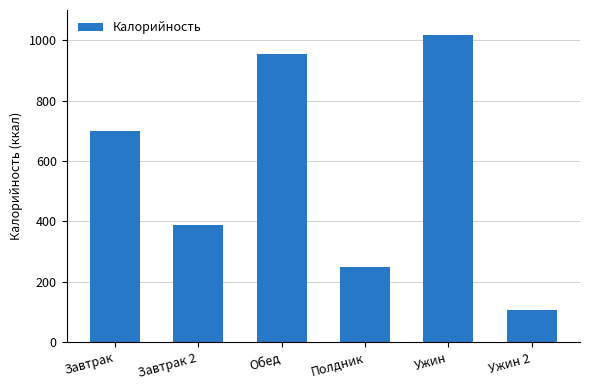

Approximately how many times larger is the value at Ужин compared to Завтрак 2?

2.6